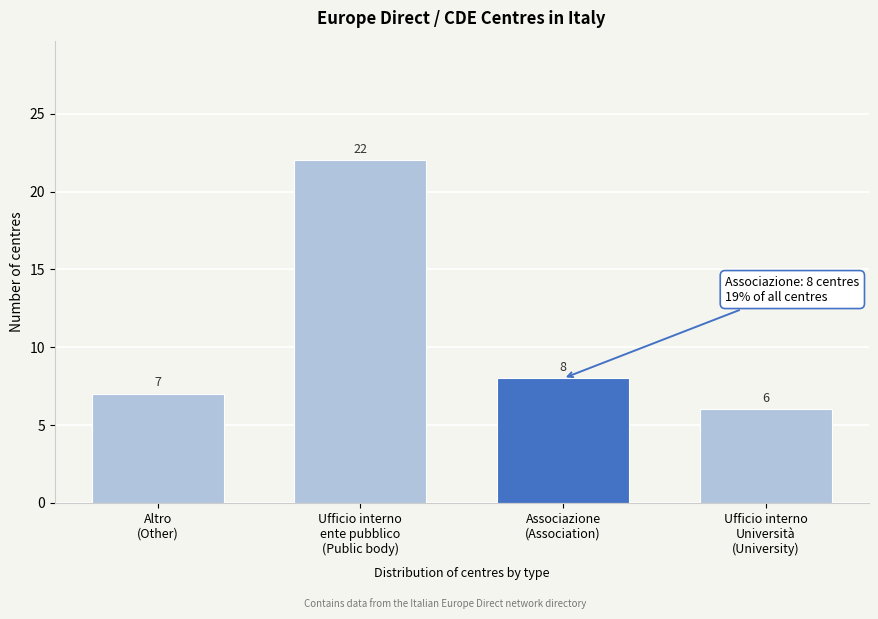

Reading left to right, what are all the values shown in this chart?

7	22	8	6